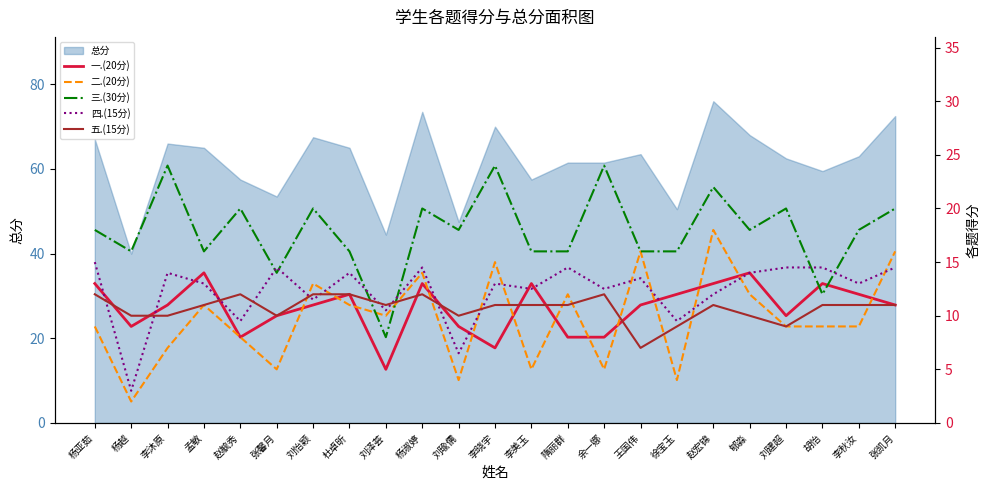

List the series in order of their peak value, lowest first.

五.(15分), 一.(20分), 四.(15分), 二.(20分), 三.(30分)